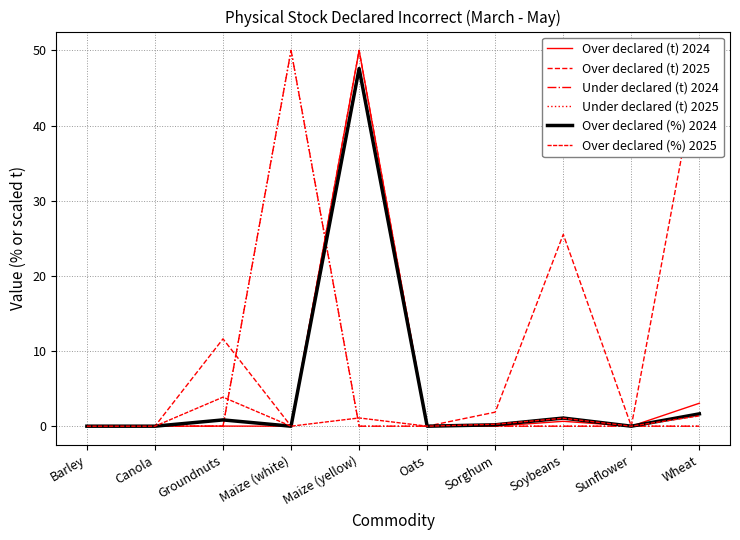

Does the chart display data point markers on the line(s)?

No